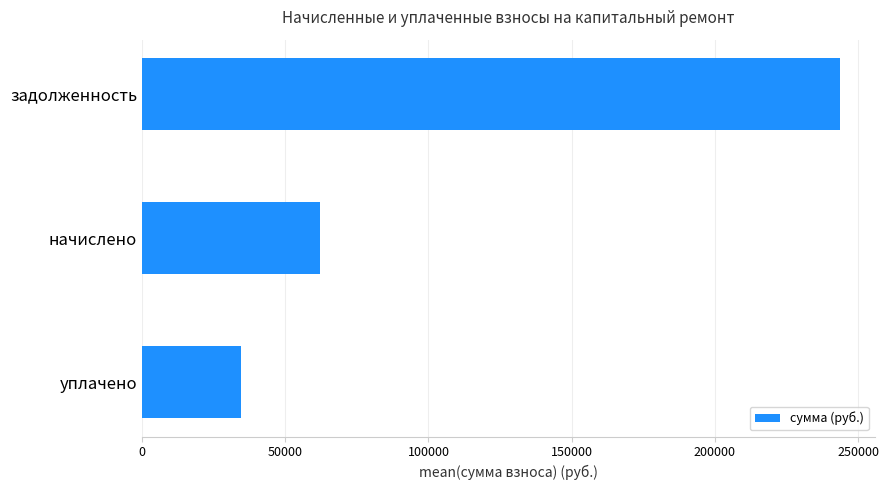

What is the difference between the maximum and second lowest values?

181563.6